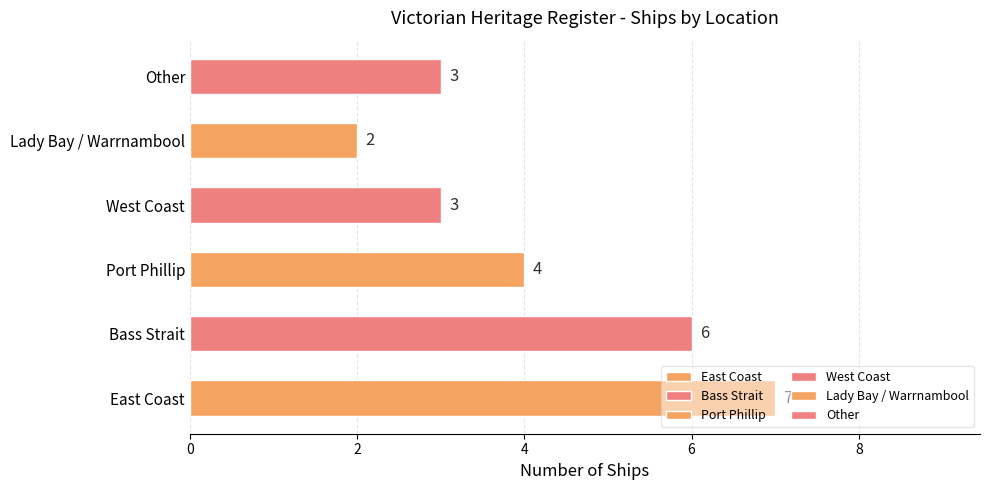

Count the number of categories in the chart.

6